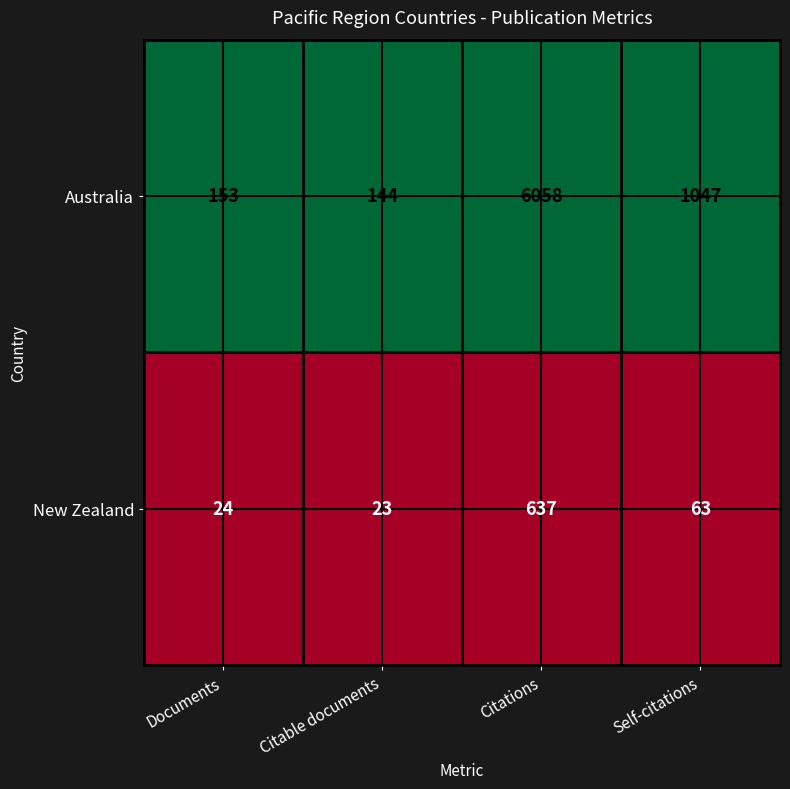

What is the difference between the highest and lowest values at Documents?

129